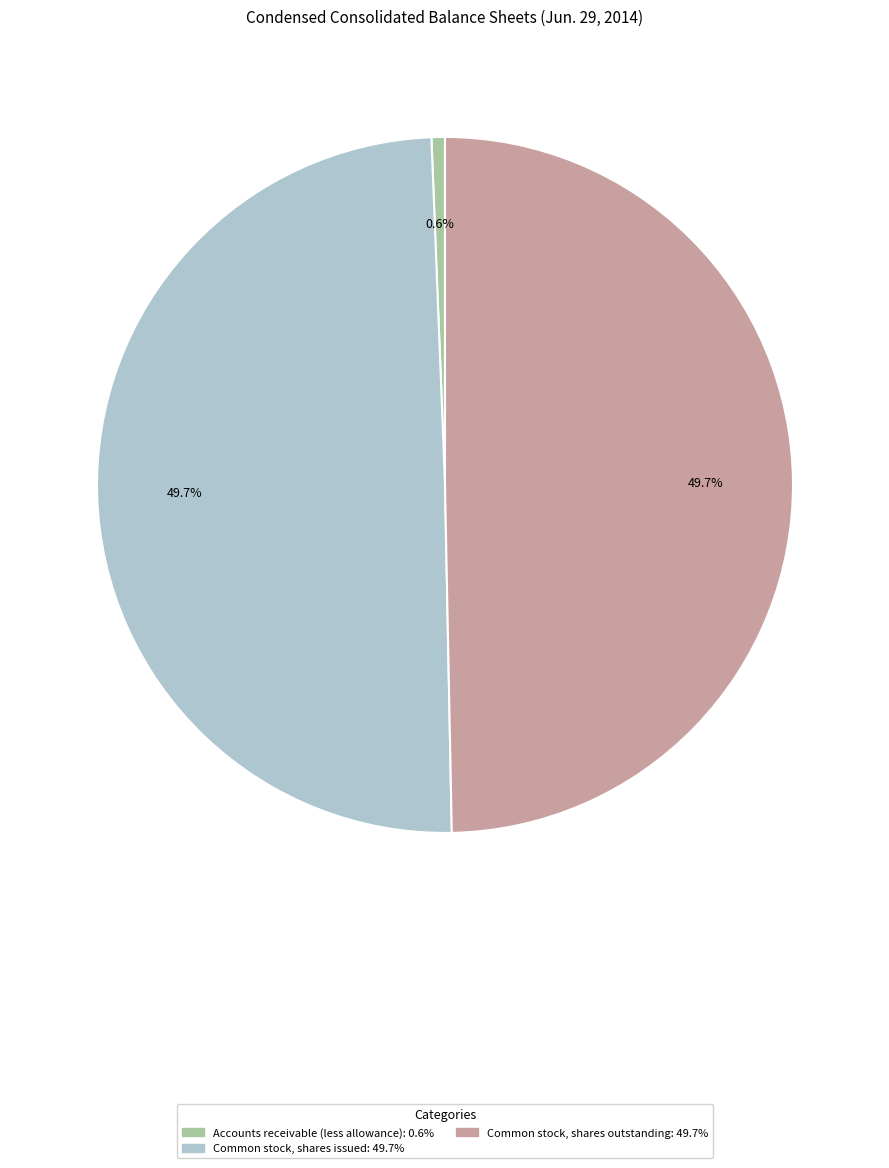

To the nearest percent, what portion does Common stock, shares issued represent?

50%